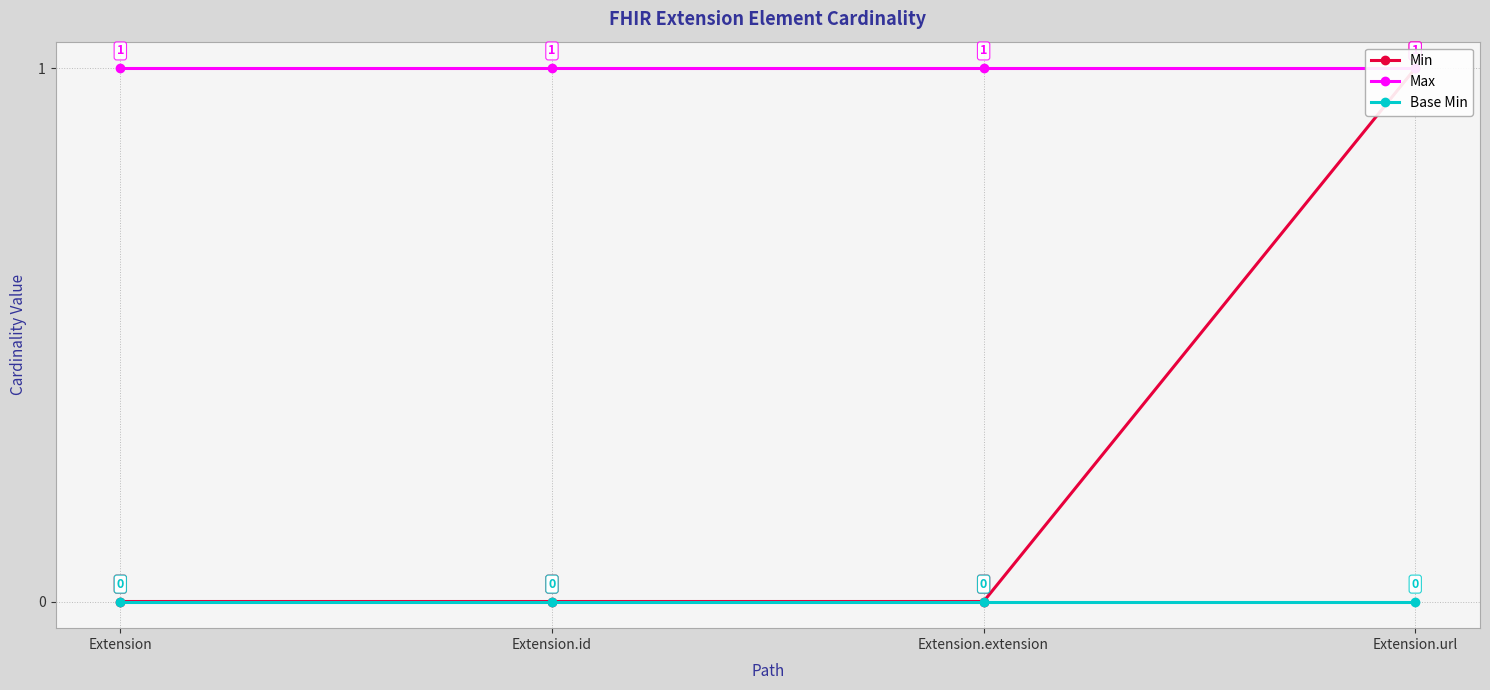

At Extension.extension, list the series in order from smallest to largest.

Min, Base Min, Max